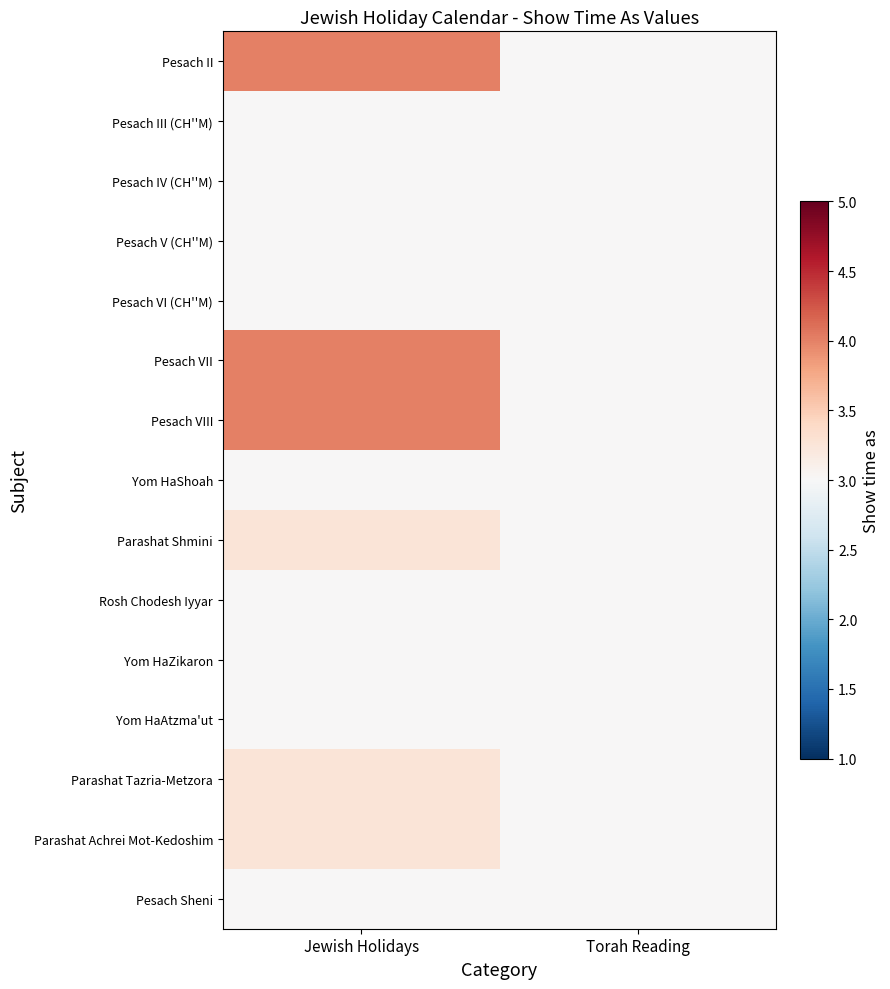

At which category does the chart reach its minimum across all series?

Torah Reading